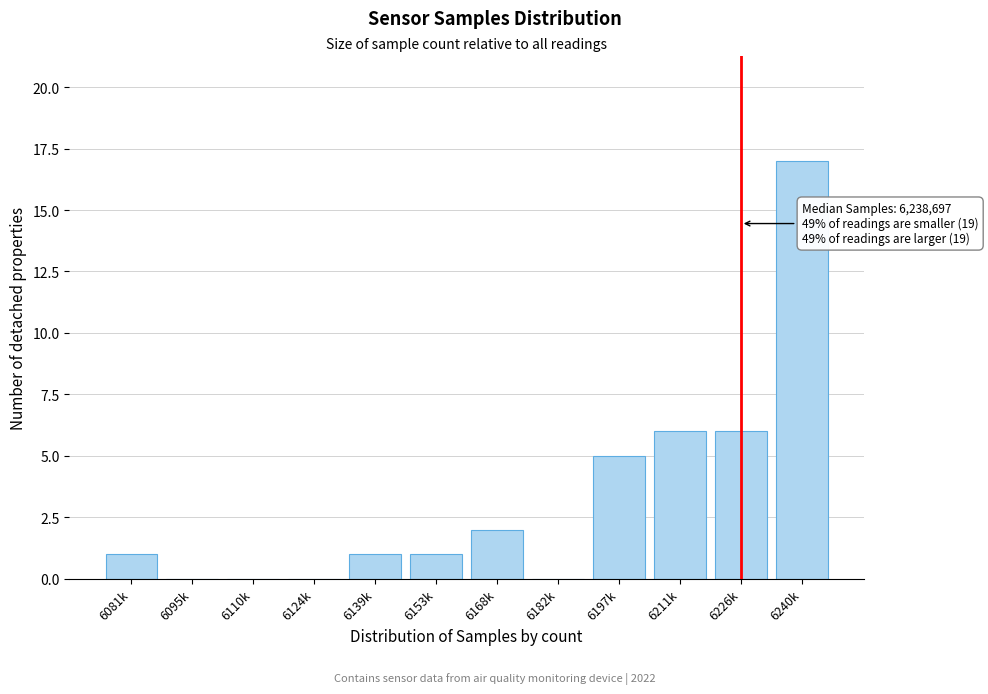

Reading left to right, transcribe all the data shown in this chart.

6081k=1	6095k=0	6110k=0	6124k=0	6139k=1	6153k=1	6168k=2	6182k=0	6197k=5	6211k=6	6226k=6	6240k=17